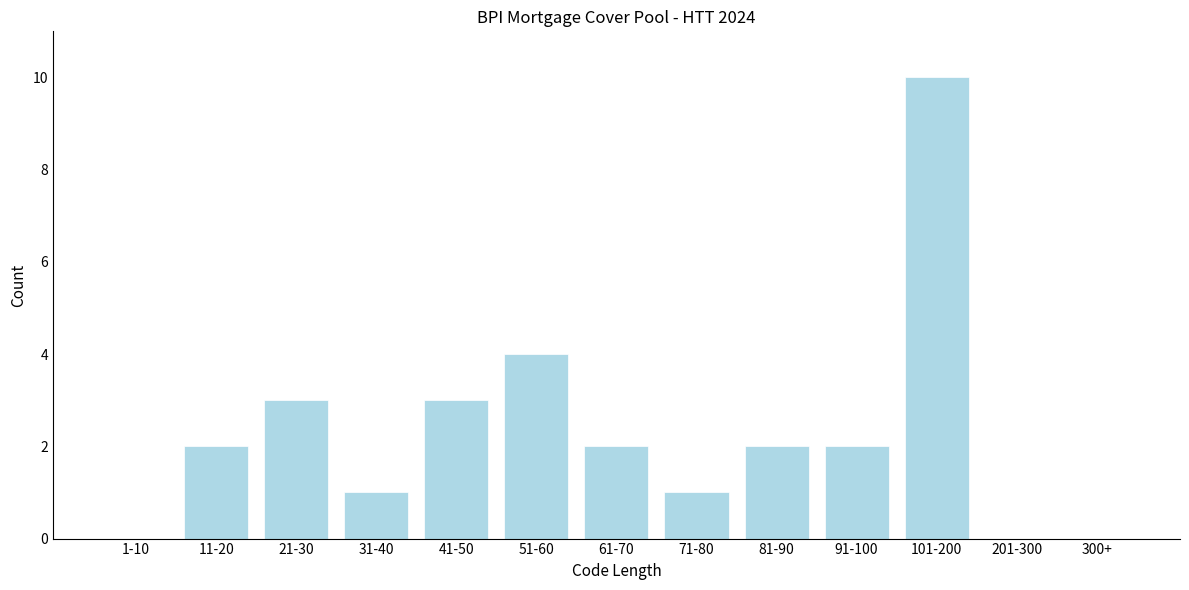

Reading left to right, what are all the values shown in this chart?

1-10=0	11-20=2	21-30=3	31-40=1	41-50=3	51-60=4	61-70=2	71-80=1	81-90=2	91-100=2	101-200=10	201-300=0	300+=0